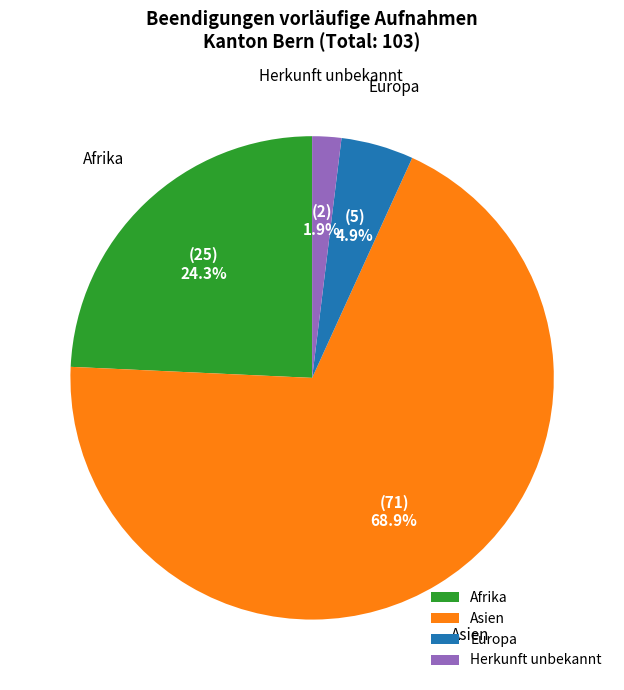

How many segments does this pie chart have?

4